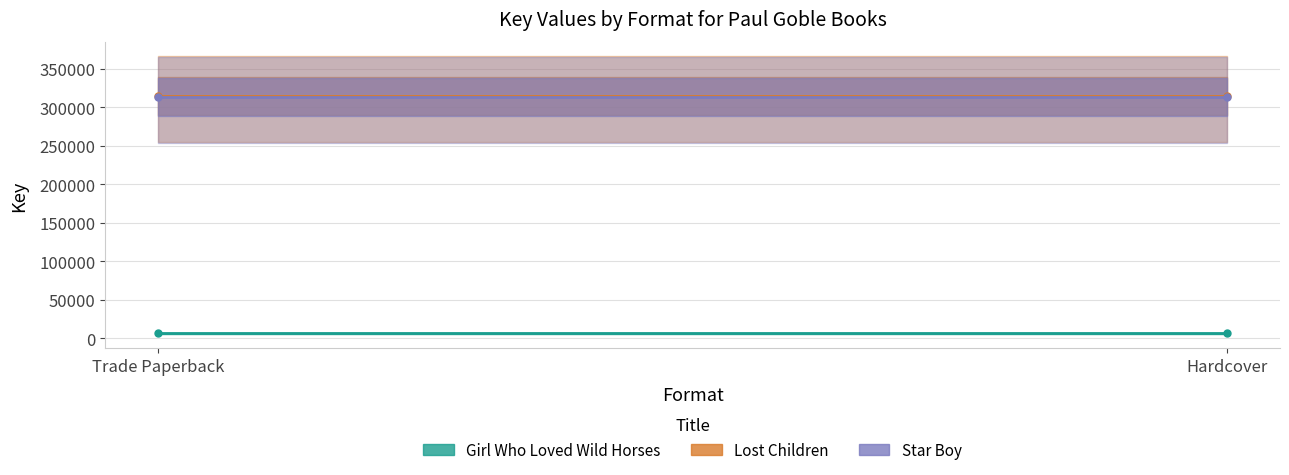

What is the label of the 2nd point from the right?

Trade Paperback